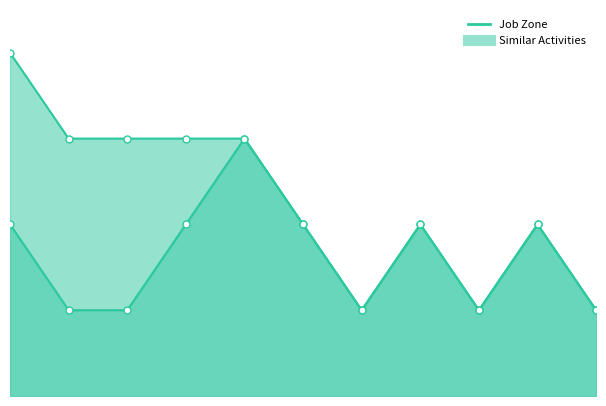

How many values exceed 2?

1